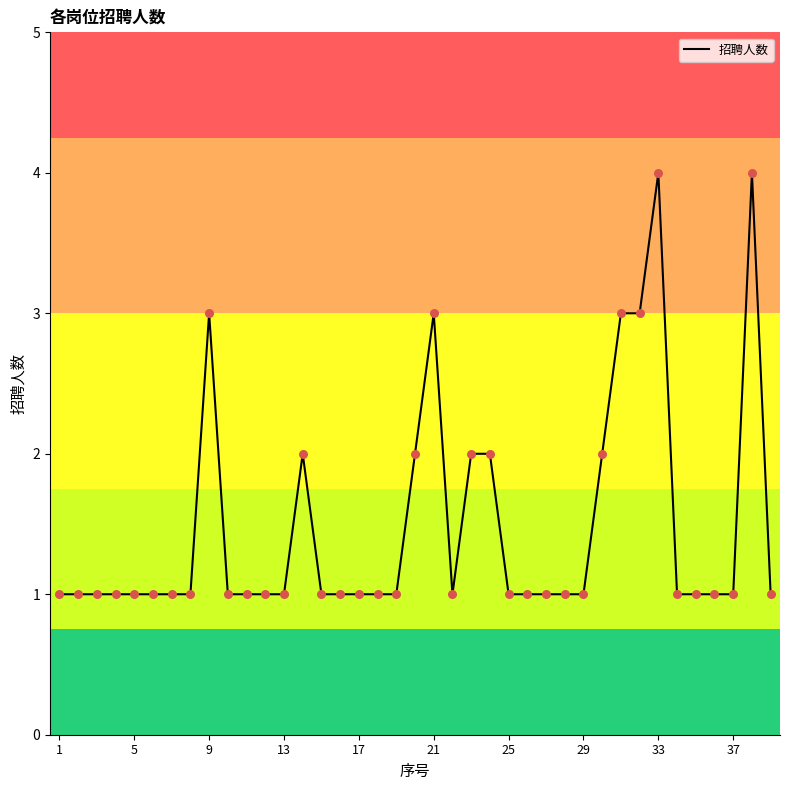

What is the greatest value displayed?

4